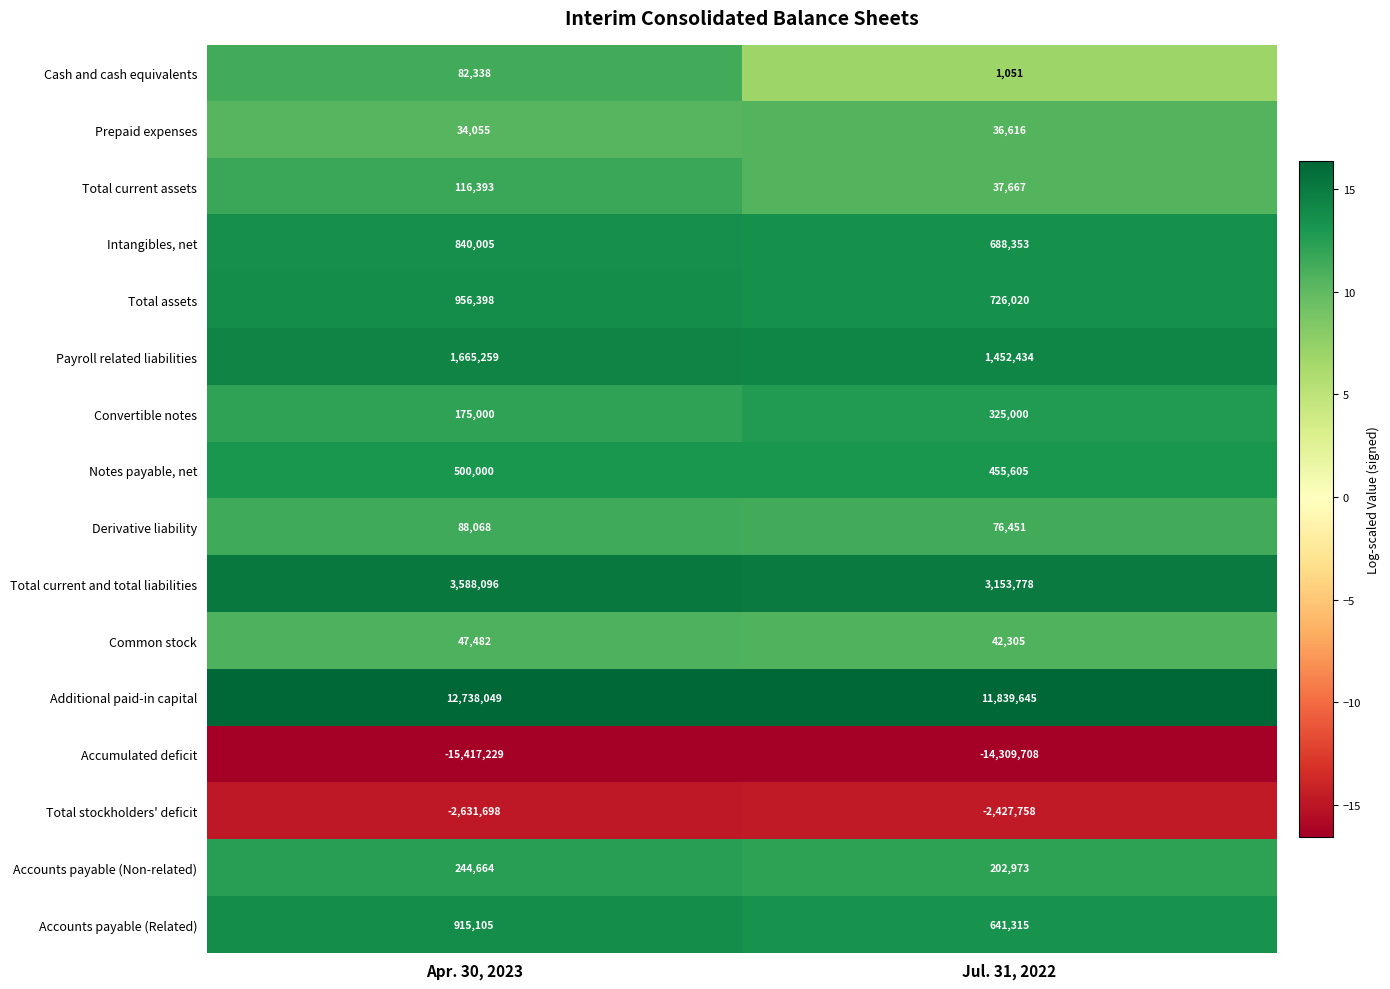

At Jul. 31, 2022, list the series in order from smallest to largest.

Accumulated deficit, Total stockholders' deficit, Cash and cash equivalents, Prepaid expenses, Total current assets, Common stock, Derivative liability, Accounts payable (Non-related), Convertible notes, Notes payable, net, Accounts payable (Related), Intangibles, net, Total assets, Payroll related liabilities, Total current and total liabilities, Additional paid-in capital